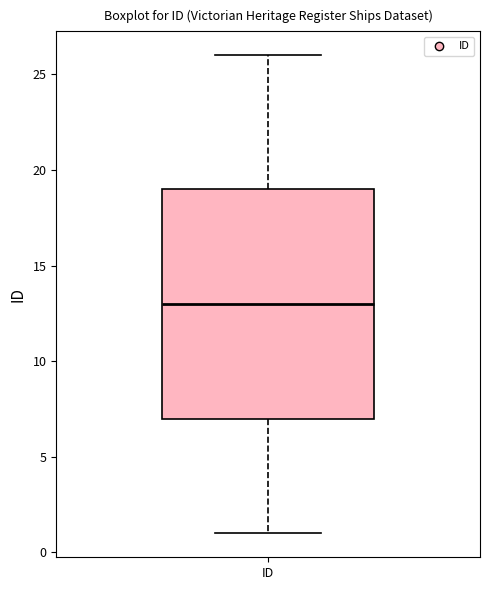

Transcribe this box plot: give where the median line is, the range the box spans, and where the two whiskers end, as read against the y-axis. The values are not printed on the chart, so give them approximately, as read against the axis.

median 13, box 7 to 19, whiskers 1 to 26